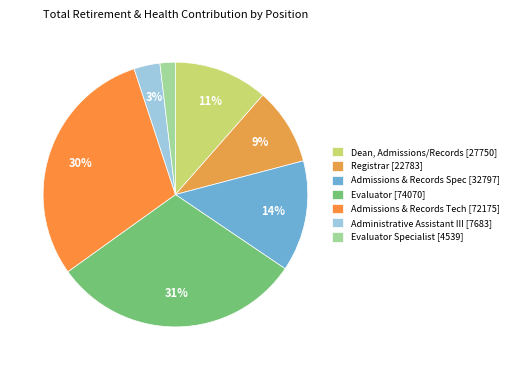

How many slices are in this pie chart?

7